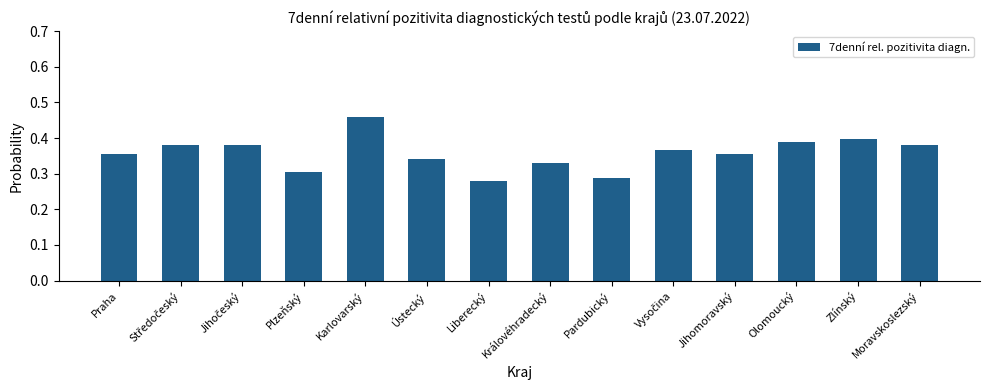

What is the label of the 1st bar from the right?

Moravskoslezský